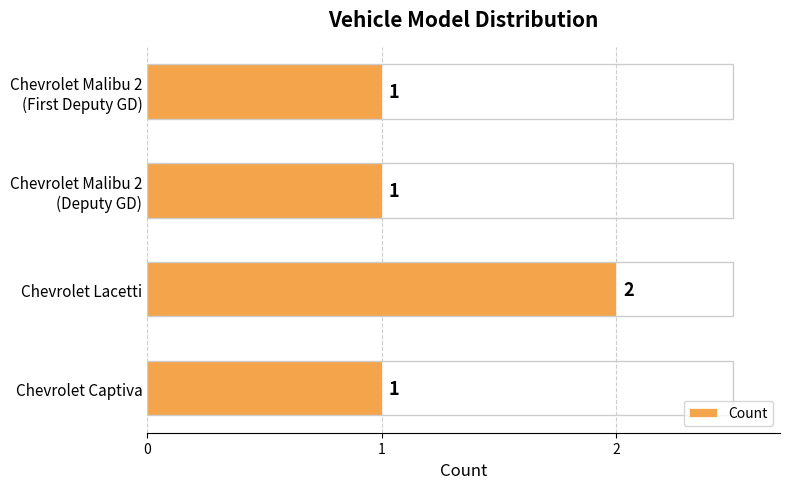

At which category does the chart reach its peak across all series?

Chevrolet Lacetti